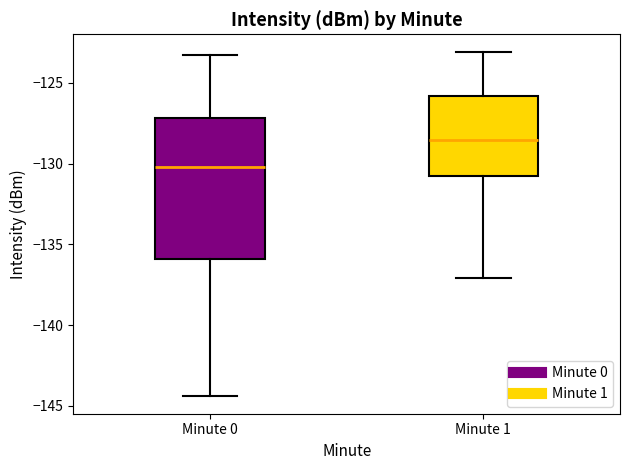

Reading left to right, read every box against the y-axis: the position of its median line, the range the box covers, and the ends of its whiskers. The values are not printed on the chart, so give them approximately, as read against the axis.

Minute 0: median -130.0, box -136.0 to -127.0, whiskers -144.5 to -123.5
Minute 1: median -128.5, box -131.0 to -126.0, whiskers -137.0 to -123.0